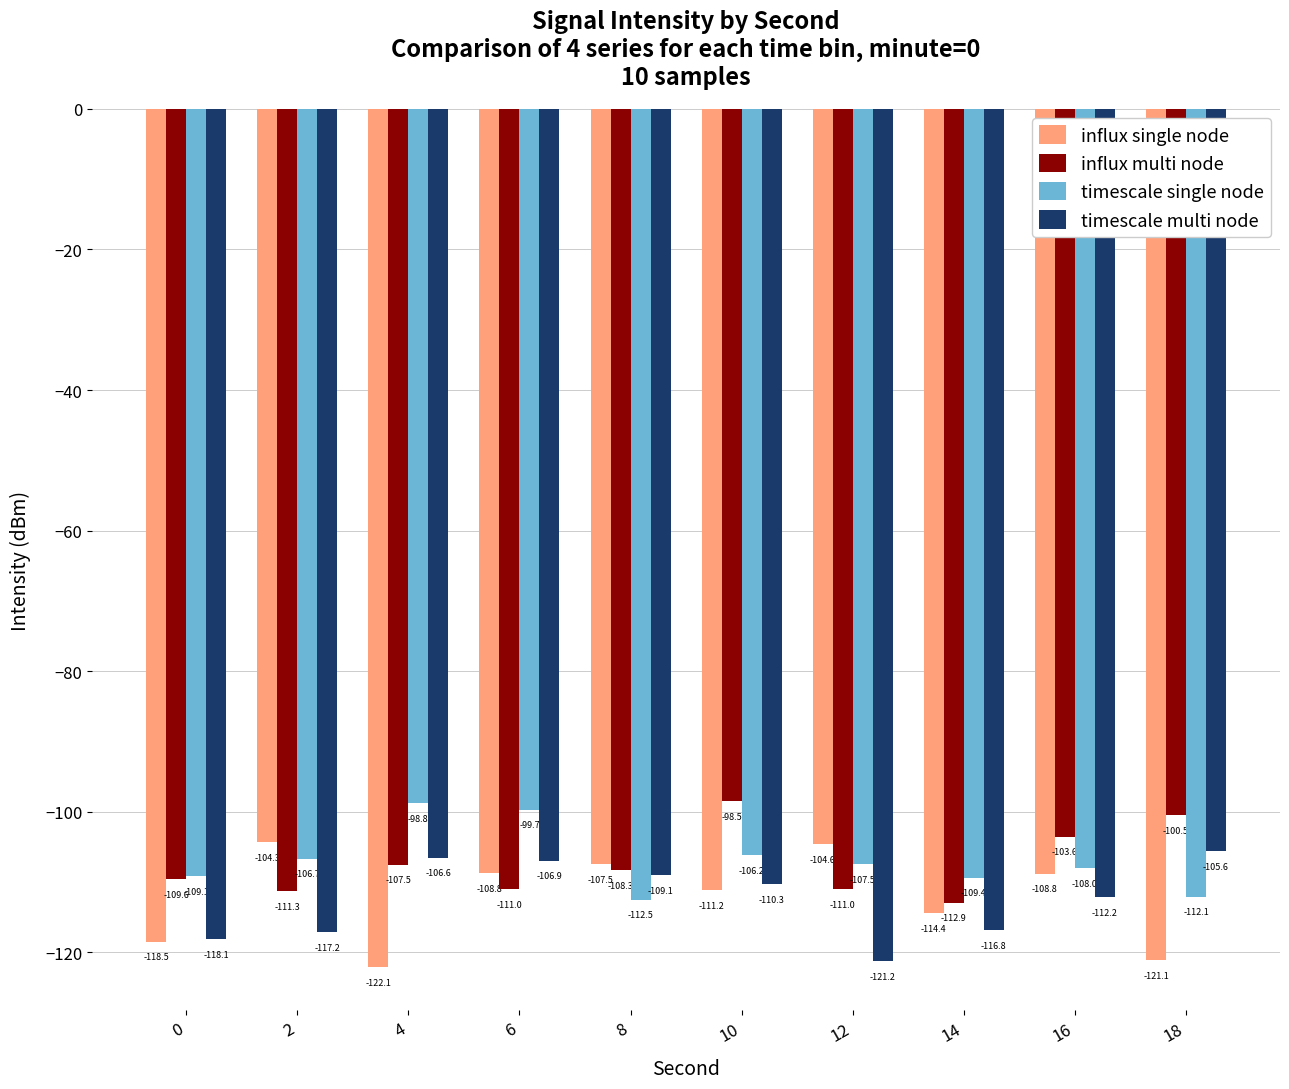

What is the greatest value displayed?

-98.5